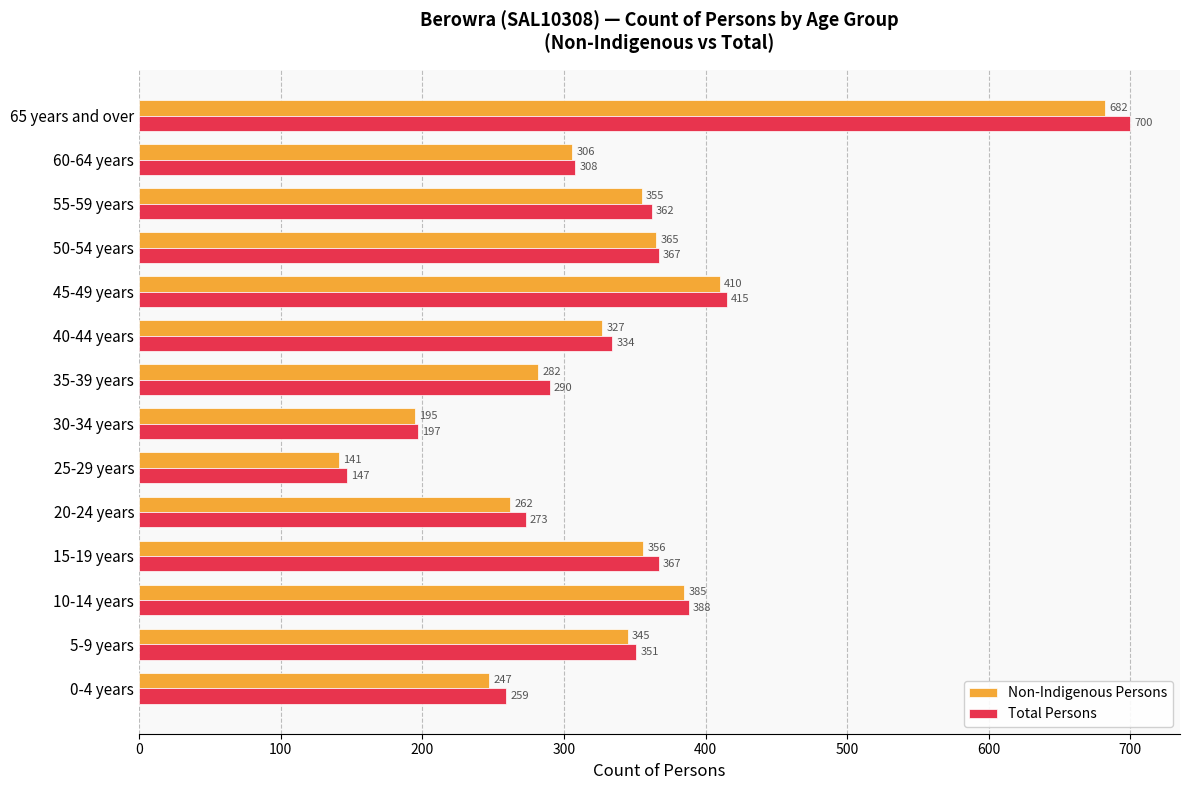

Between 5-9 years and 10-14 years, which series saw the biggest shift?

Non-Indigenous Persons